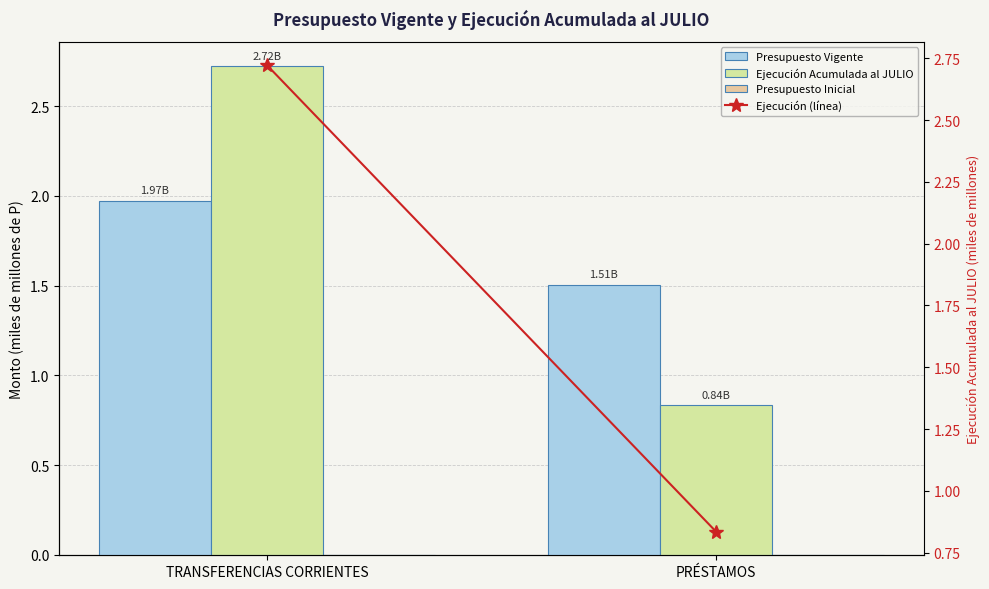

True or false: Presupuesto Vigente has a value of 2.4 at PRÉSTAMOS.

False